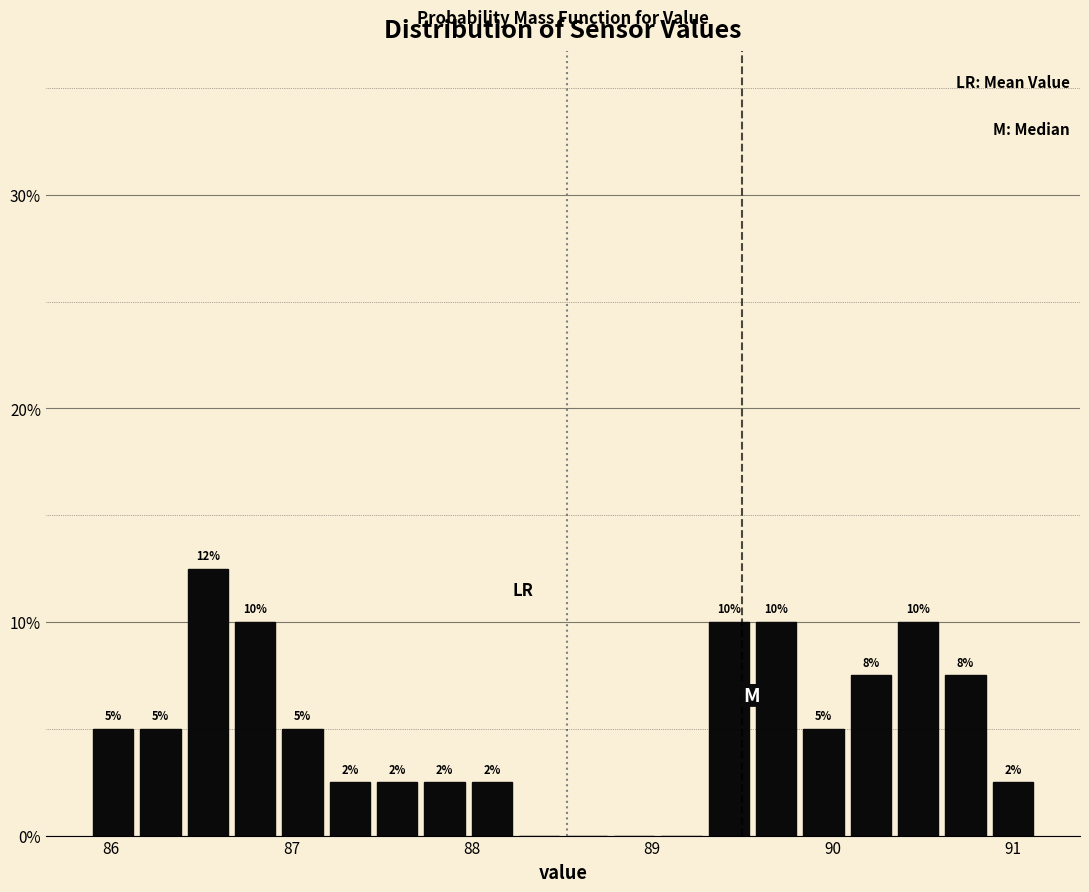

Read against the x-axis, roughly where is the centre of the tallest bar?

86.5